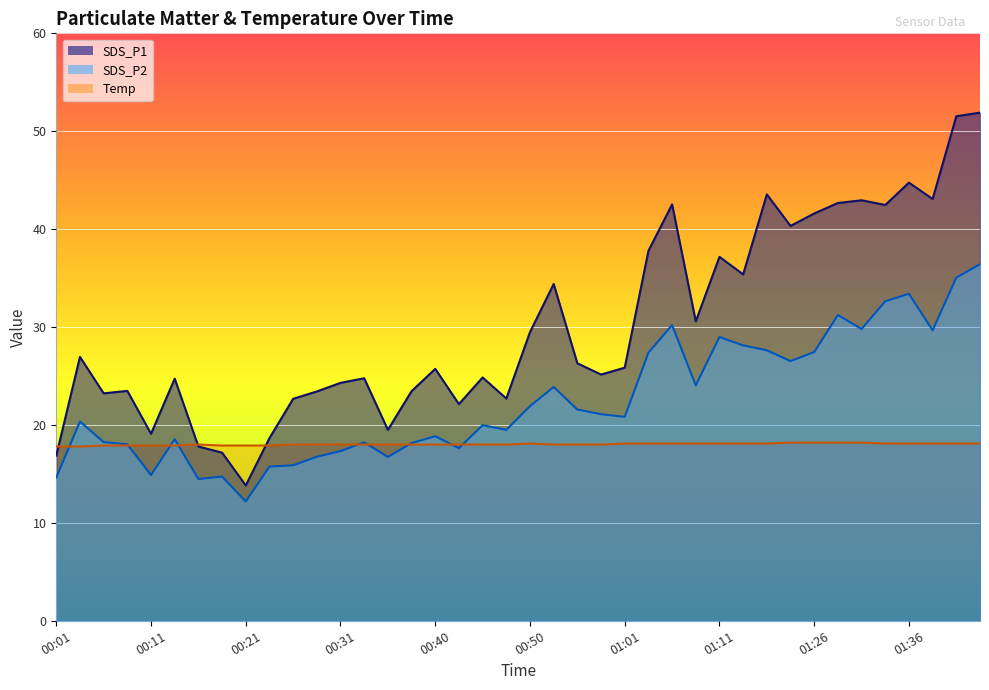

How many lines are shown in the chart?

3